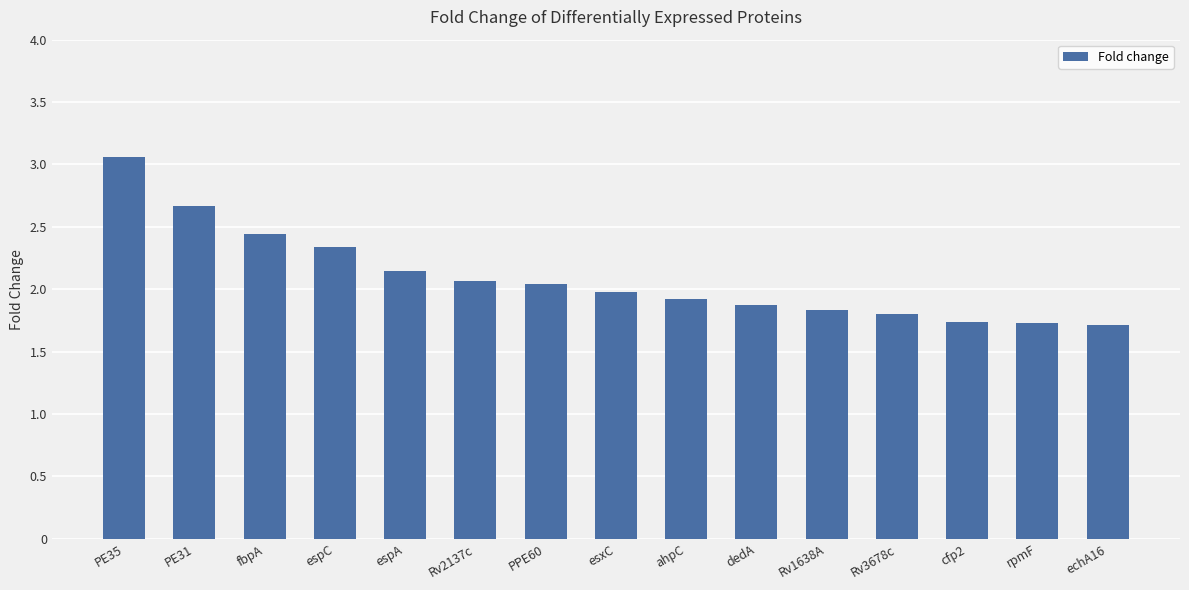

What is the difference between the values at cfp2 and PE31?

0.9